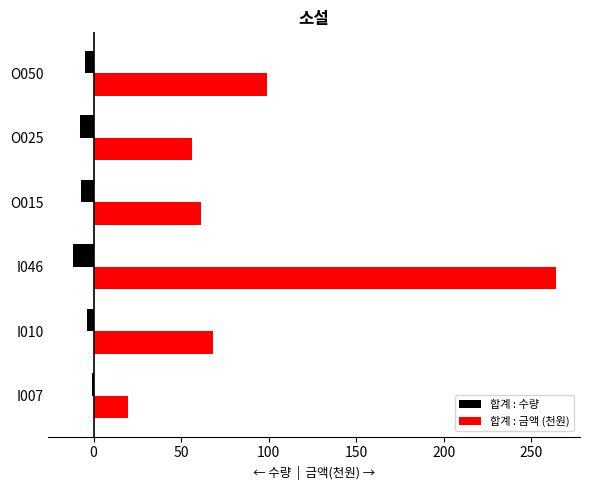

What is the sum of all 합계 : 금액 (천원) values?

568.4